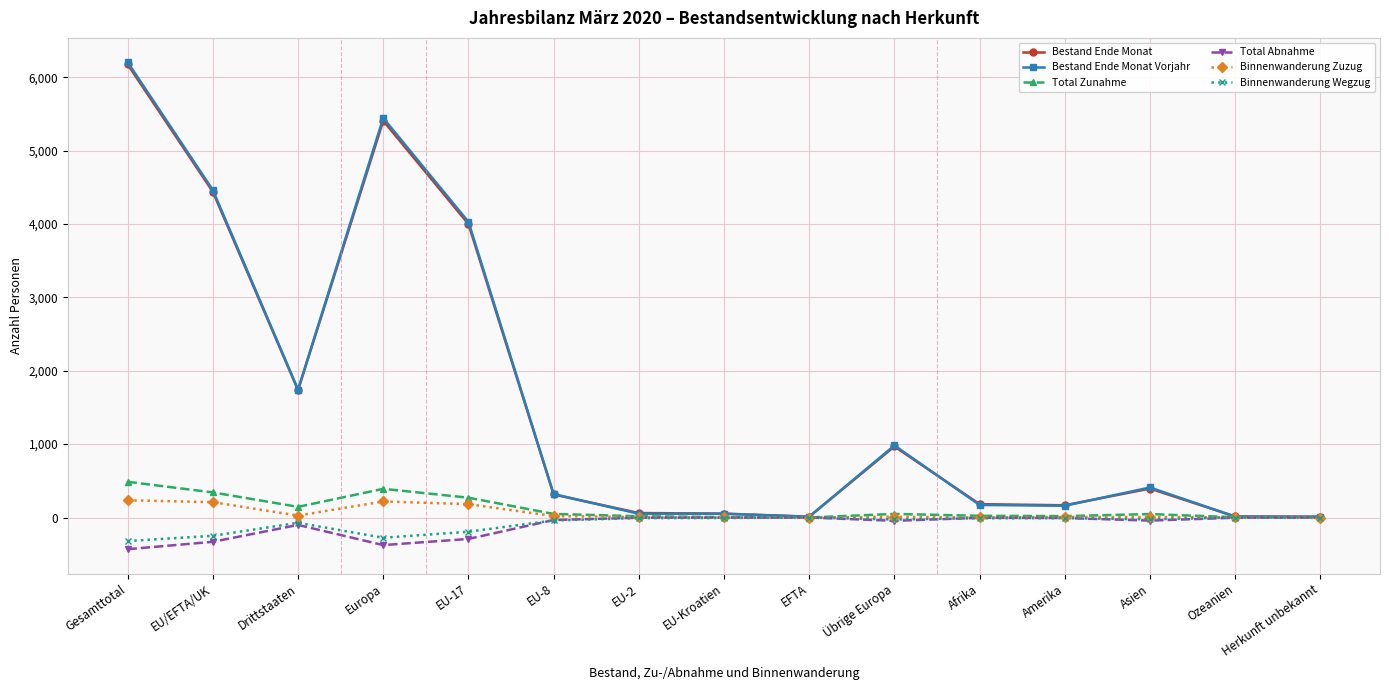

What is the total value across all series at Europa?

10809